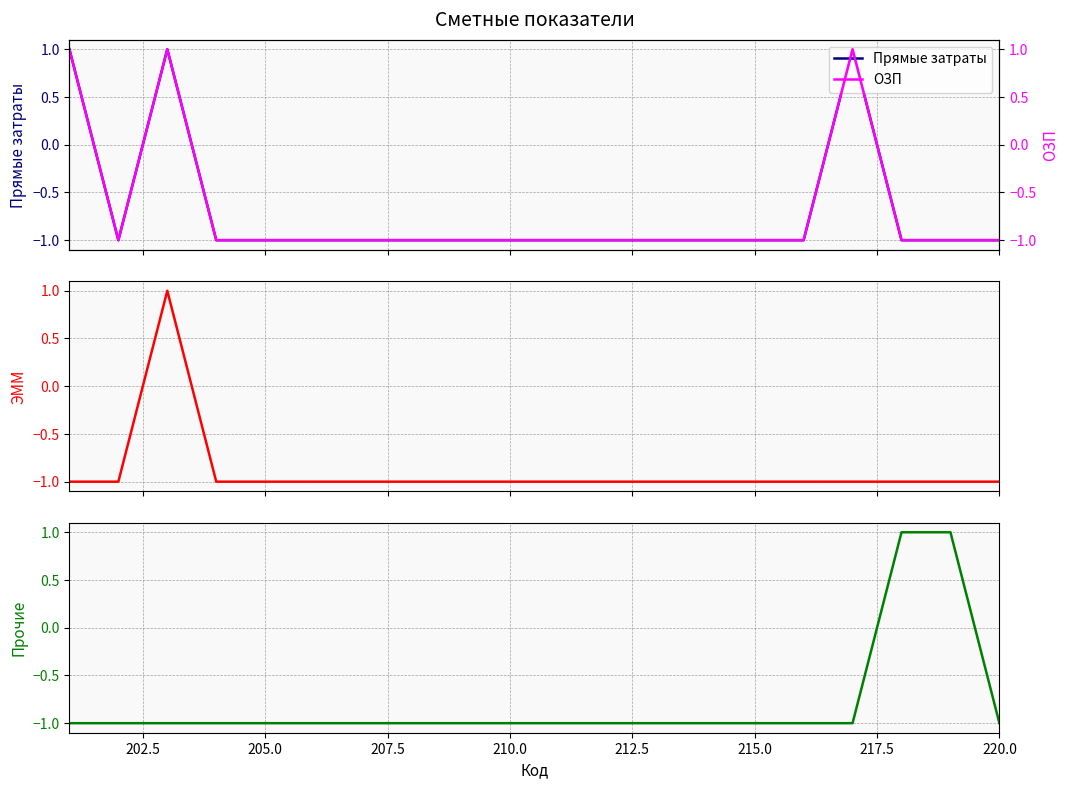

How many series are shown in this chart?

4